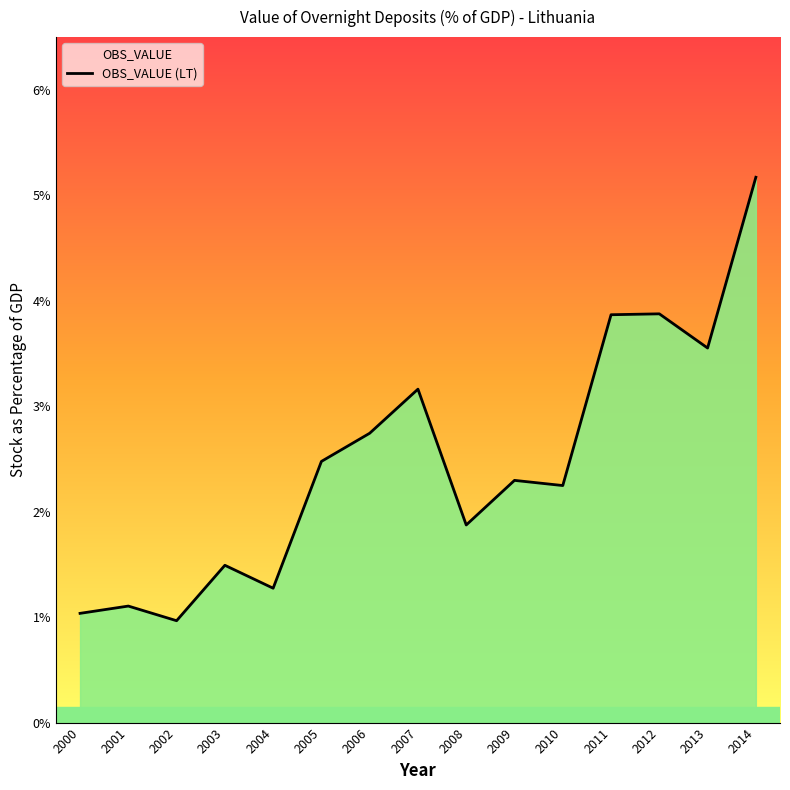

Where is the first local maximum?

2001